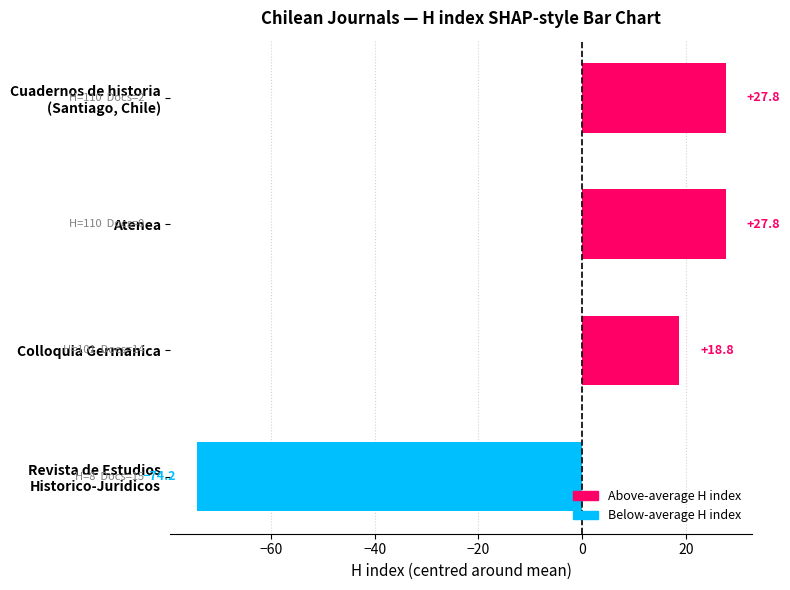

Where is the data nearest to the value -23?

Colloquia Germanica